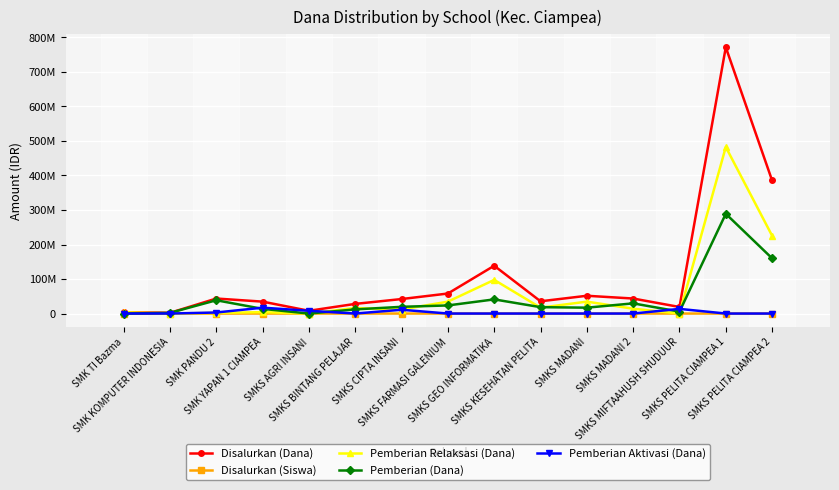

What is the sum of all Pemberian (Dana) values?

669500000